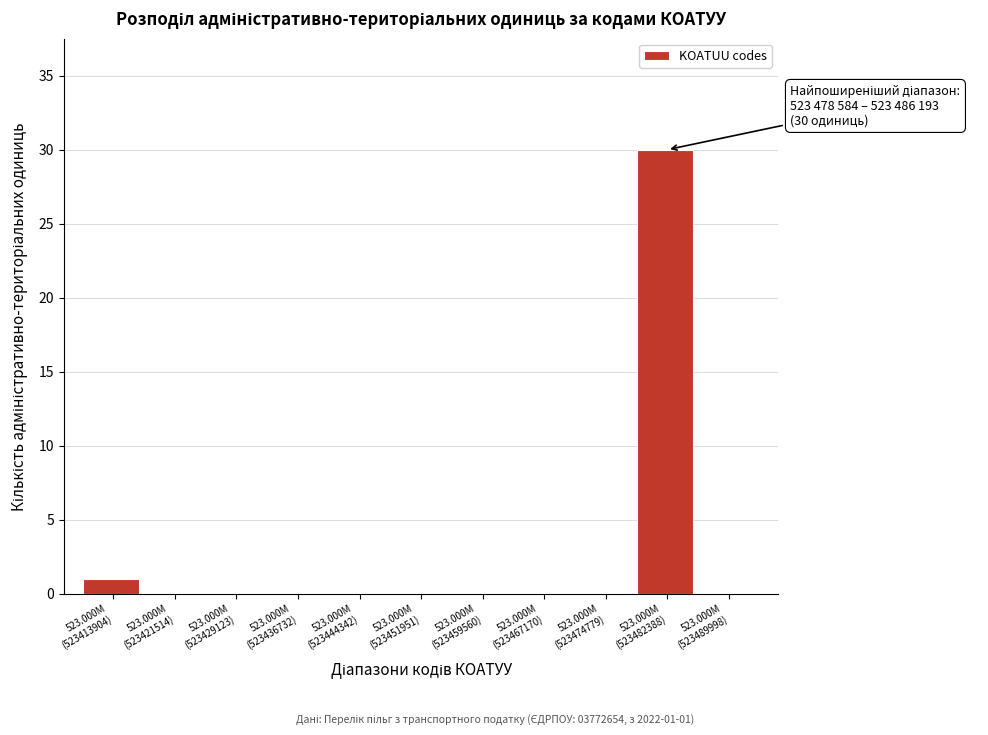

What is the greatest value displayed?

30